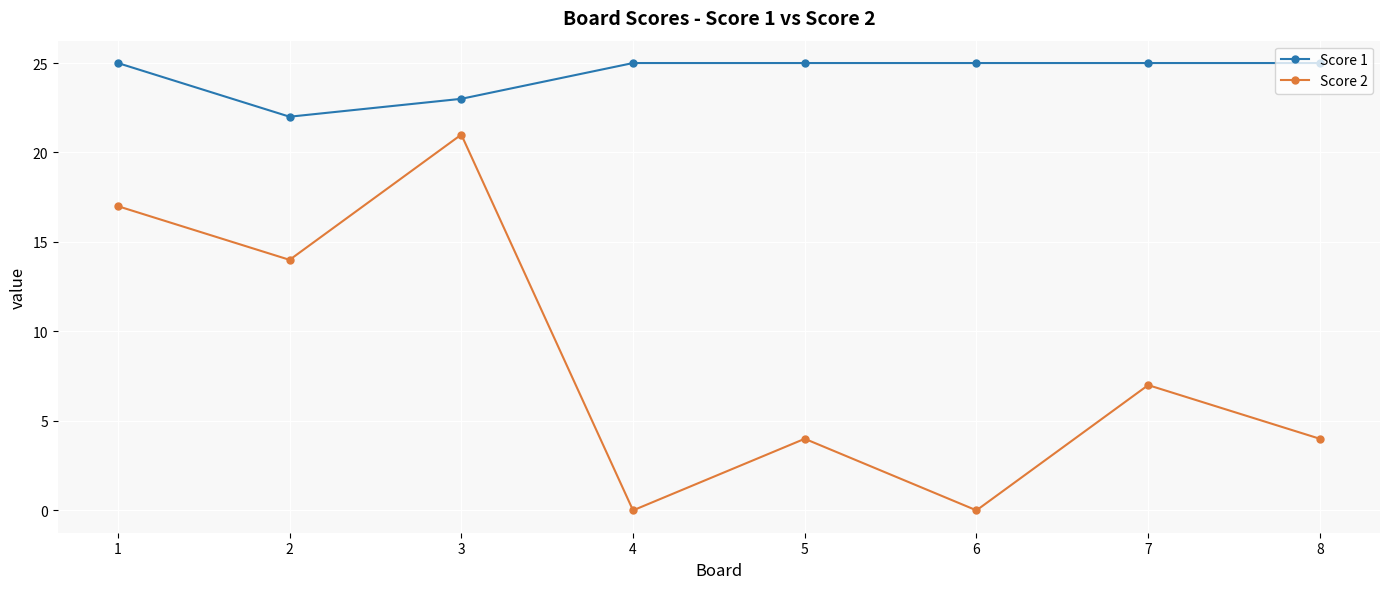

In Score 2, how many points are lower than both neighbors (excluding endpoints)?

3